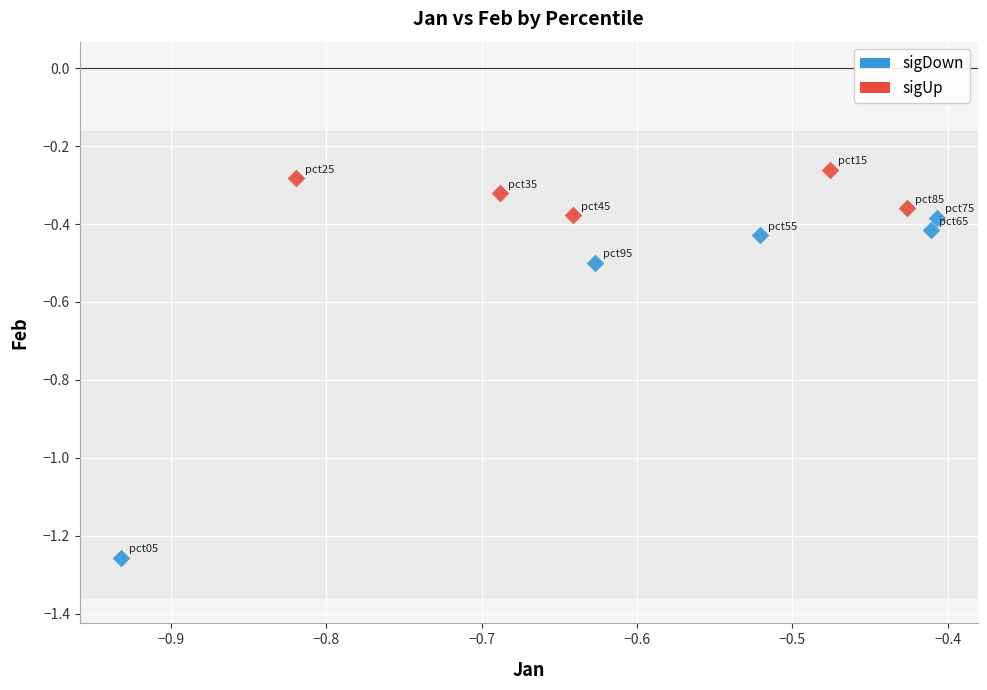

Which series contains the highest Y value?

sigUp